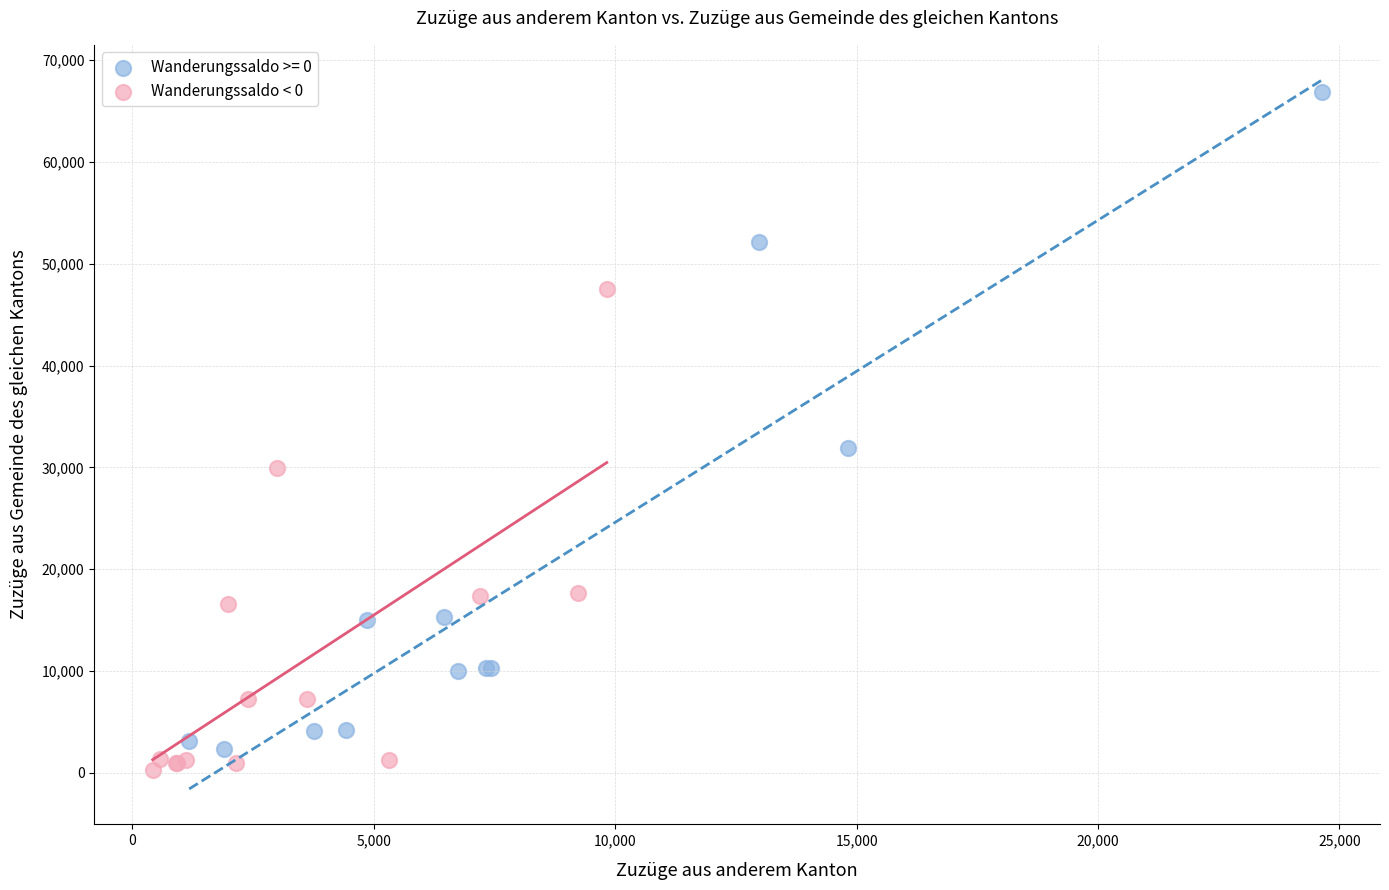

Which series has the widest spread of Y values?

Wanderungssaldo >= 0